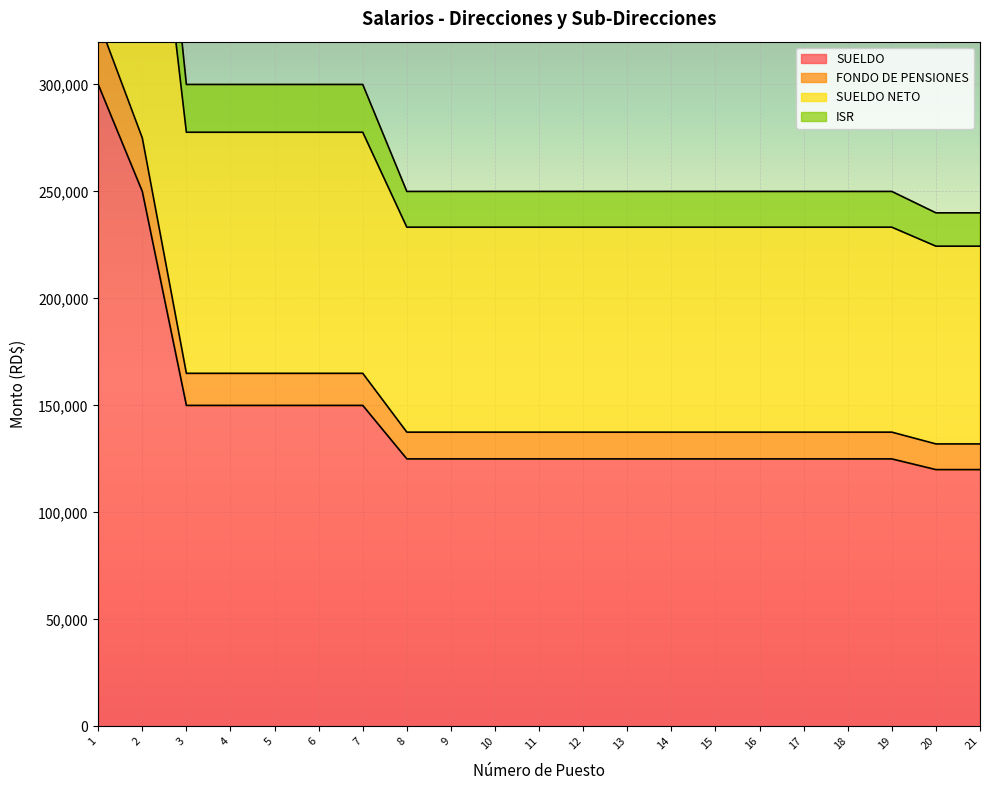

Reading left to right, list all the values displayed in this chart.

SUELDO: 300000.0	250000.0	150000.0	150000.0	150000.0	150000.0	150000.0	125000.0	125000.0	125000.0	125000.0	125000.0	125000.0	125000.0	125000.0	125000.0	125000.0	125000.0	125000.0	120000.0	120000.0
FONDO DE PENSIONES: 330000.0	275000.0	165000.0	165000.0	165000.0	165000.0	165000.0	137500.0	137500.0	137500.0	137500.0	137500.0	137500.0	137500.0	137500.0	137500.0	137500.0	137500.0	137500.0	132000.0	132000.0
SUELDO NETO: 543917.1	455167.1	277667.1	277667.1	277667.1	277667.1	277667.1	233292.1	233292.1	233292.1	233292.1	233292.1	233292.1	233292.1	233292.1	233292.1	233292.1	233292.1	233292.1	224417.1	224417.1
ISR: 600000.0	500000.0	300000.0	300000.0	300000.0	300000.0	300000.0	250000.0	250000.0	250000.0	250000.0	250000.0	250000.0	250000.0	250000.0	250000.0	250000.0	250000.0	250000.0	240000.0	240000.0